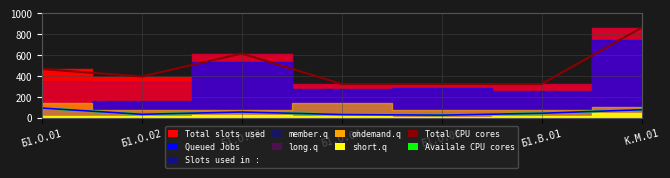

At how many categories does at least one series exceed 807?

1